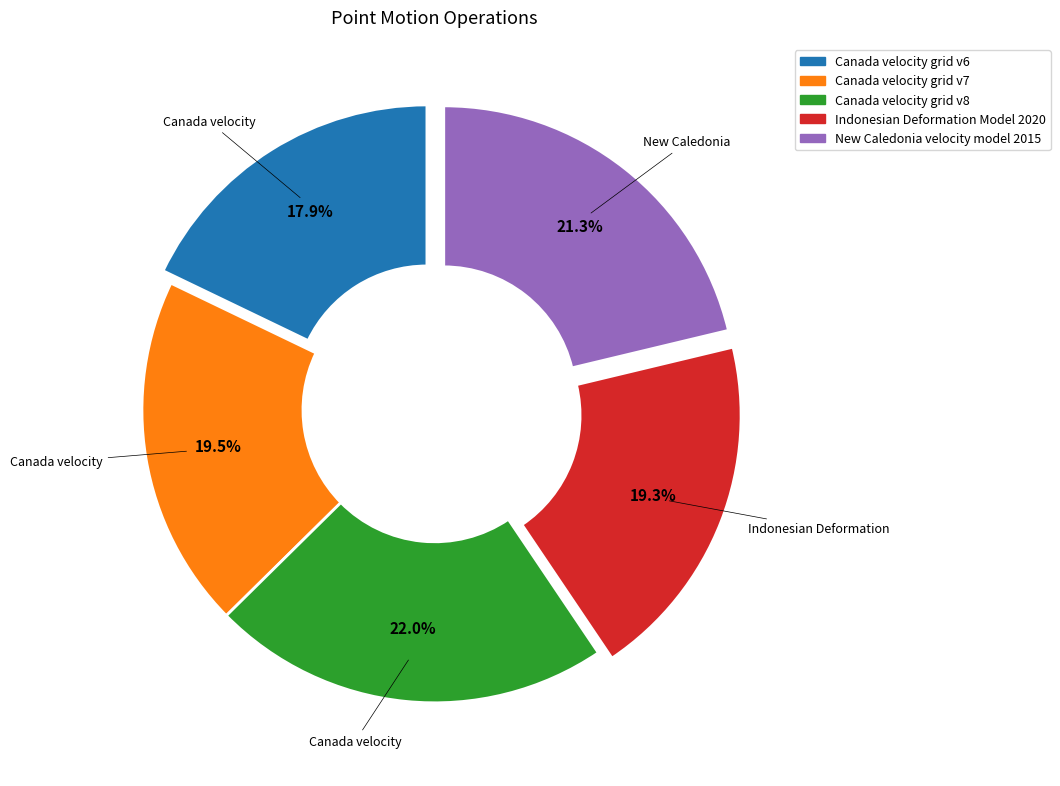

Is it true that Indonesian Deformation Model 2020 is 19% of the pie?

True